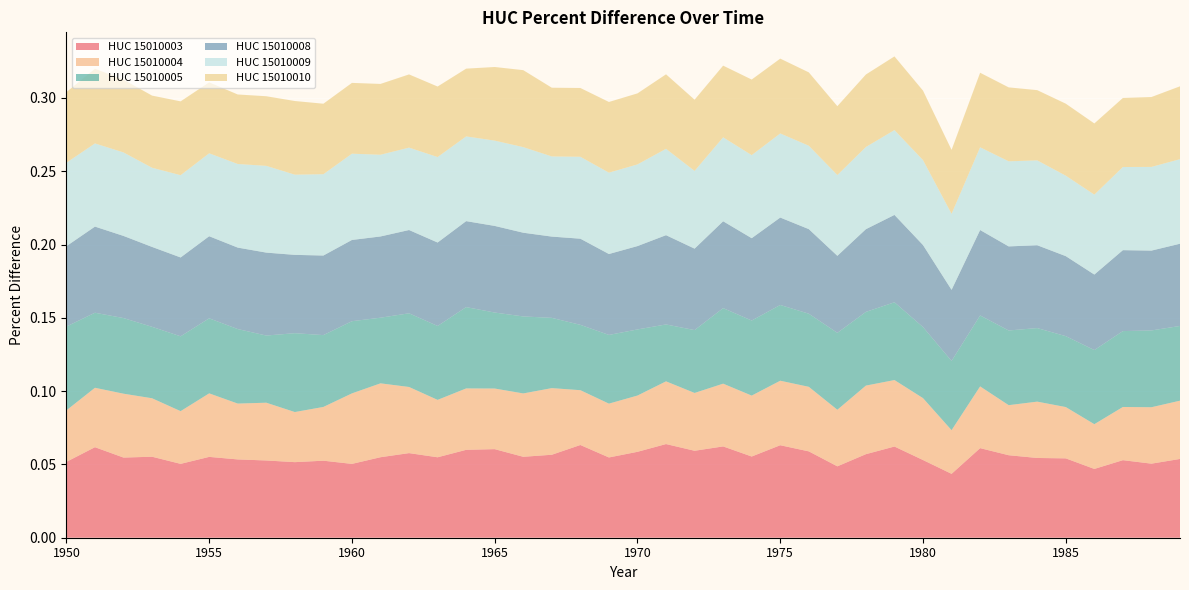

Reading left to right, transcribe all the data shown in this chart.

HUC_15010003: 1950=0.1	1951=0.1	1952=0.1	1953=0.1	1954=0.1	1955=0.1	1956=0.1	1957=0.1	1958=0.1	1959=0.1	1960=0.1	1961=0.1	1962=0.1	1963=0.1	1964=0.1	1965=0.1	1966=0.1	1967=0.1	1968=0.1	1969=0.1	1970=0.1	1971=0.1	1972=0.1	1973=0.1	1974=0.1	1975=0.1	1976=0.1	1977=0.0	1978=0.1	1979=0.1	1980=0.1	1981=0.0	1982=0.1	1983=0.1	1984=0.1	1985=0.1	1986=0.0	1987=0.1	1988=0.1	1989=0.1
HUC_15010004: 1950=0.0	1951=0.0	1952=0.0	1953=0.0	1954=0.0	1955=0.0	1956=0.0	1957=0.0	1958=0.0	1959=0.0	1960=0.0	1961=0.1	1962=0.0	1963=0.0	1964=0.0	1965=0.0	1966=0.0	1967=0.0	1968=0.0	1969=0.0	1970=0.0	1971=0.0	1972=0.0	1973=0.0	1974=0.0	1975=0.0	1976=0.0	1977=0.0	1978=0.0	1979=0.0	1980=0.0	1981=0.0	1982=0.0	1983=0.0	1984=0.0	1985=0.0	1986=0.0	1987=0.0	1988=0.0	1989=0.0
HUC_15010005: 1950=0.1	1951=0.1	1952=0.1	1953=0.0	1954=0.1	1955=0.1	1956=0.1	1957=0.0	1958=0.1	1959=0.0	1960=0.0	1961=0.0	1962=0.1	1963=0.1	1964=0.1	1965=0.1	1966=0.1	1967=0.0	1968=0.0	1969=0.0	1970=0.0	1971=0.0	1972=0.0	1973=0.1	1974=0.1	1975=0.1	1976=0.0	1977=0.1	1978=0.1	1979=0.1	1980=0.0	1981=0.0	1982=0.0	1983=0.1	1984=0.1	1985=0.0	1986=0.1	1987=0.1	1988=0.1	1989=0.1
HUC_15010008: 1950=0.1	1951=0.1	1952=0.1	1953=0.1	1954=0.1	1955=0.1	1956=0.1	1957=0.1	1958=0.1	1959=0.1	1960=0.1	1961=0.1	1962=0.1	1963=0.1	1964=0.1	1965=0.1	1966=0.1	1967=0.1	1968=0.1	1969=0.1	1970=0.1	1971=0.1	1972=0.1	1973=0.1	1974=0.1	1975=0.1	1976=0.1	1977=0.1	1978=0.1	1979=0.1	1980=0.1	1981=0.0	1982=0.1	1983=0.1	1984=0.1	1985=0.1	1986=0.1	1987=0.1	1988=0.1	1989=0.1
HUC_15010009: 1950=0.1	1951=0.1	1952=0.1	1953=0.1	1954=0.1	1955=0.1	1956=0.1	1957=0.1	1958=0.1	1959=0.1	1960=0.1	1961=0.1	1962=0.1	1963=0.1	1964=0.1	1965=0.1	1966=0.1	1967=0.1	1968=0.1	1969=0.1	1970=0.1	1971=0.1	1972=0.1	1973=0.1	1974=0.1	1975=0.1	1976=0.1	1977=0.1	1978=0.1	1979=0.1	1980=0.1	1981=0.1	1982=0.1	1983=0.1	1984=0.1	1985=0.1	1986=0.1	1987=0.1	1988=0.1	1989=0.1
HUC_15010010: 1950=0.0	1951=0.1	1952=0.0	1953=0.0	1954=0.1	1955=0.0	1956=0.0	1957=0.0	1958=0.1	1959=0.0	1960=0.0	1961=0.0	1962=0.0	1963=0.0	1964=0.0	1965=0.1	1966=0.1	1967=0.0	1968=0.0	1969=0.0	1970=0.0	1971=0.1	1972=0.0	1973=0.0	1974=0.1	1975=0.1	1976=0.1	1977=0.0	1978=0.0	1979=0.1	1980=0.0	1981=0.0	1982=0.1	1983=0.1	1984=0.0	1985=0.0	1986=0.0	1987=0.0	1988=0.0	1989=0.0